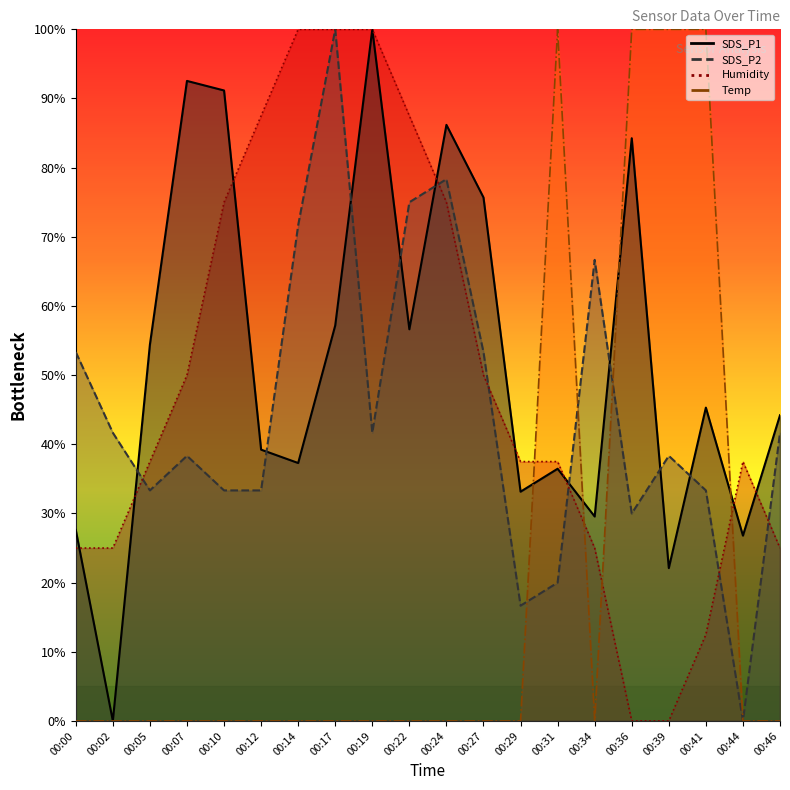

Which series has the largest range (max minus min)?

SDS_P1